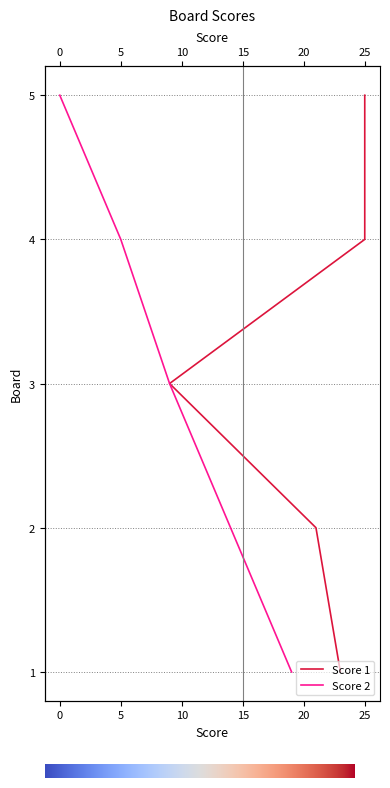

At which category does the chart reach its peak across all series?

25